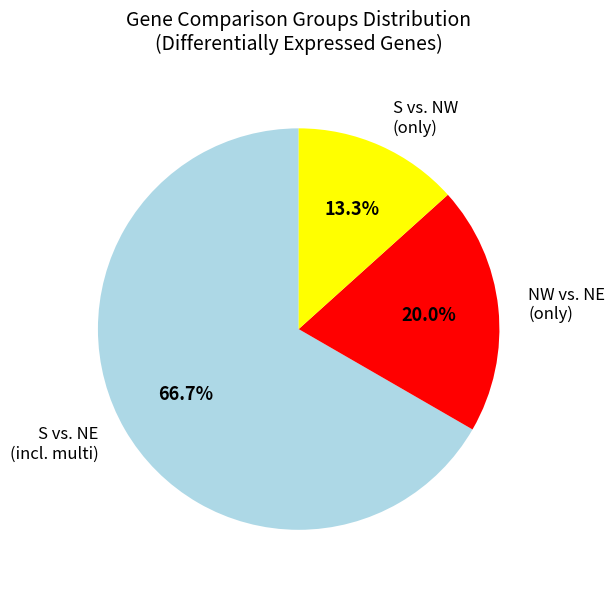

Which slice is the largest?

S vs. NE (incl. multi)